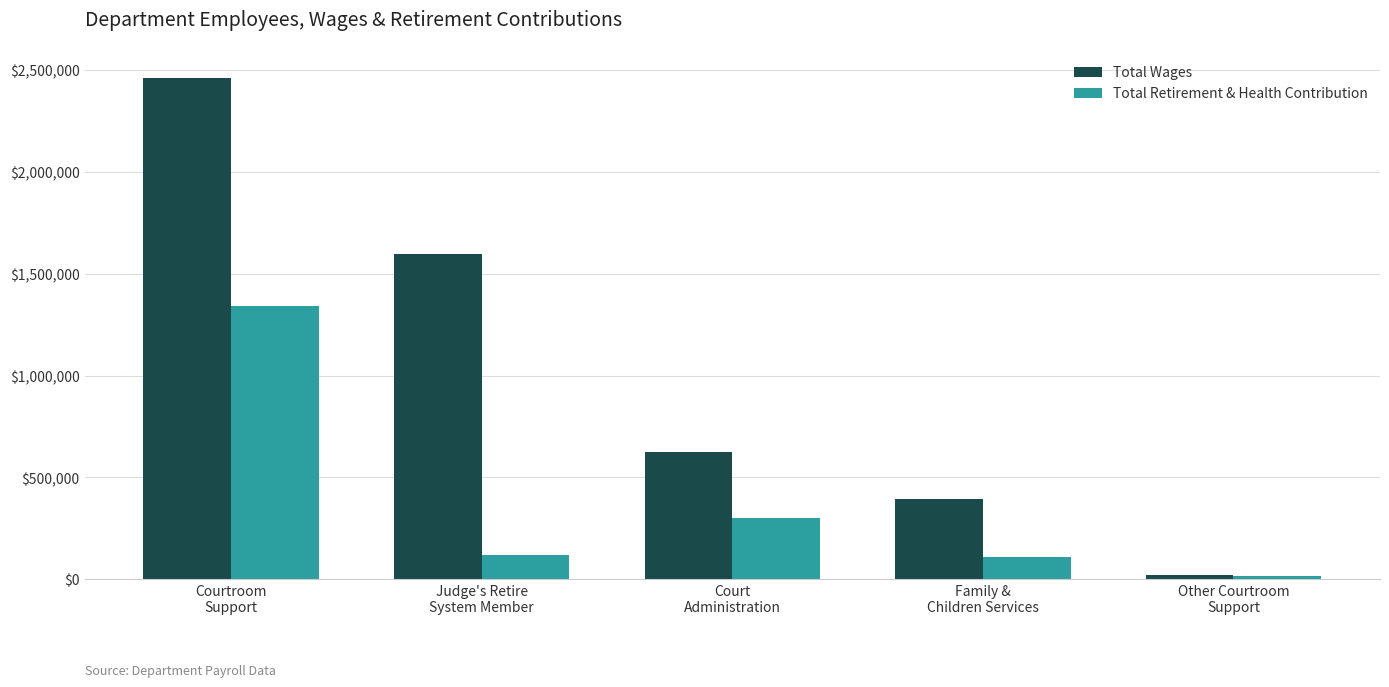

List the series in order of their overall mean, lowest first.

Total Retirement & Health Contribution, Total Wages